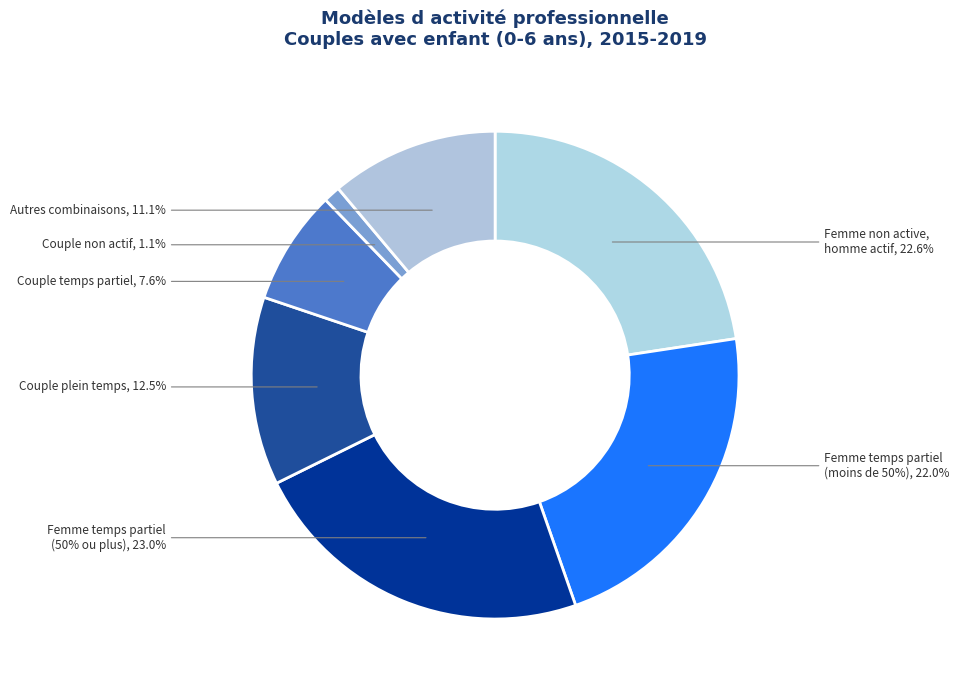

The Femme active occupée à temps partiel (1) slice represents 11% of the pie. True or false?

False